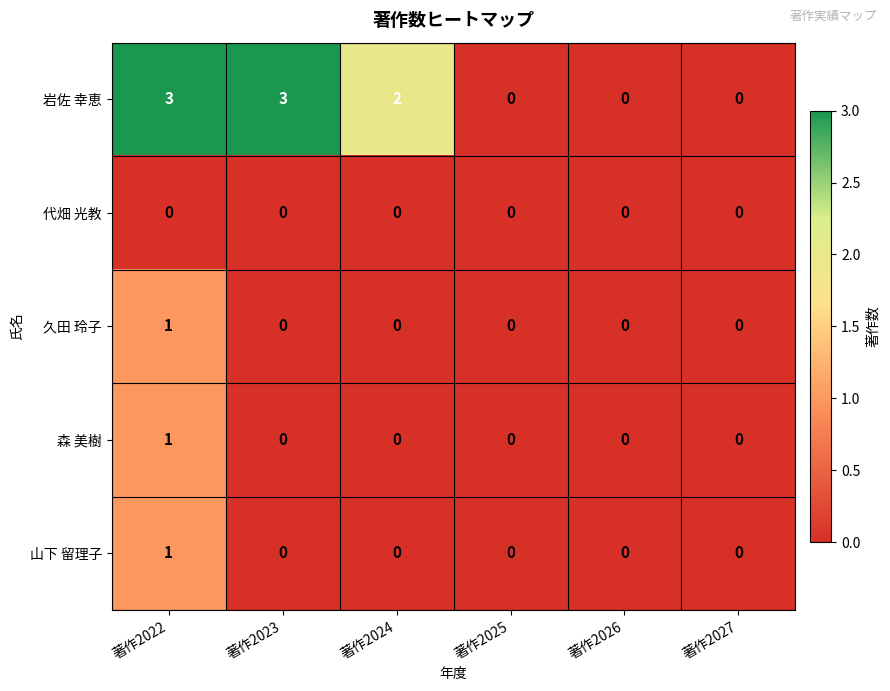

How many 森 美樹 values are between 0 and 1?

6